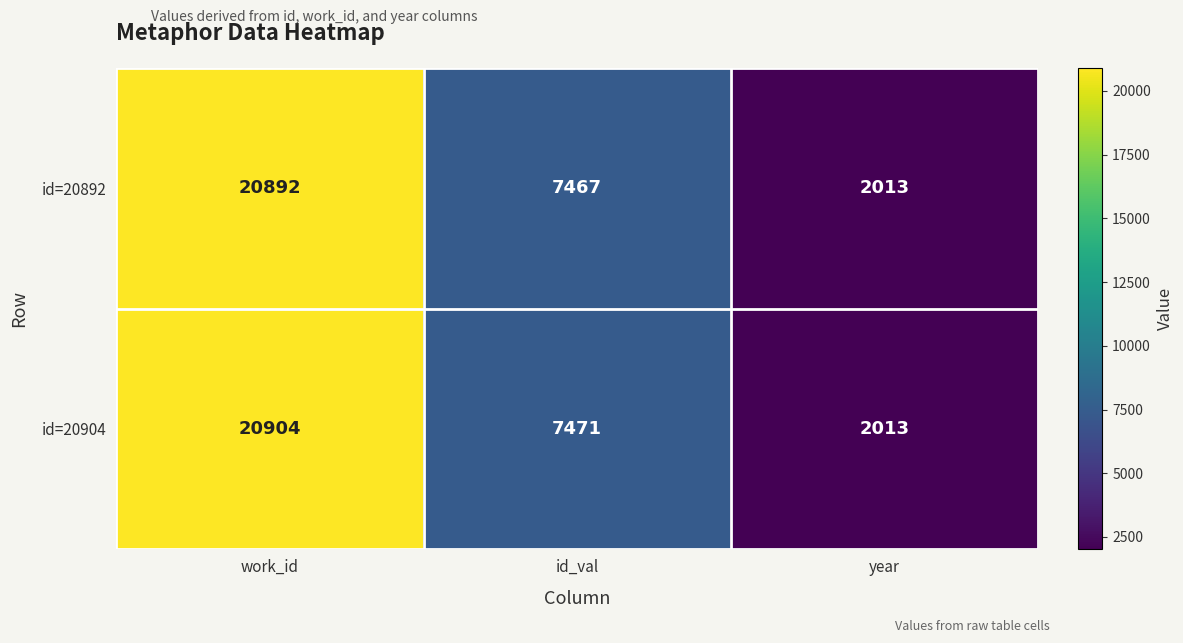

What is the average value of the id=20904 series?

10129